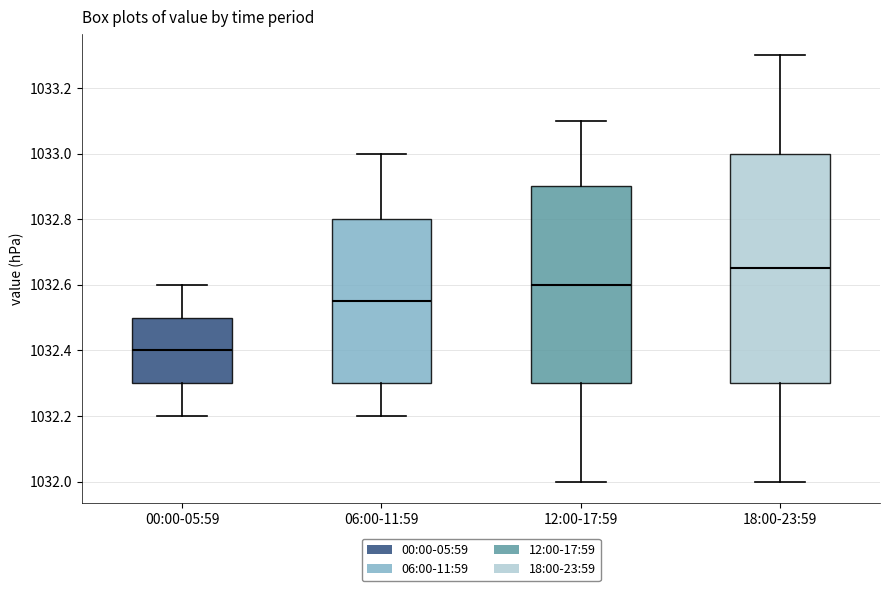

Where does the upper whisker of the box for 18:00-23:59 end on the y-axis? The values are not printed on the chart, so give them approximately, as read against the axis.

1033.30